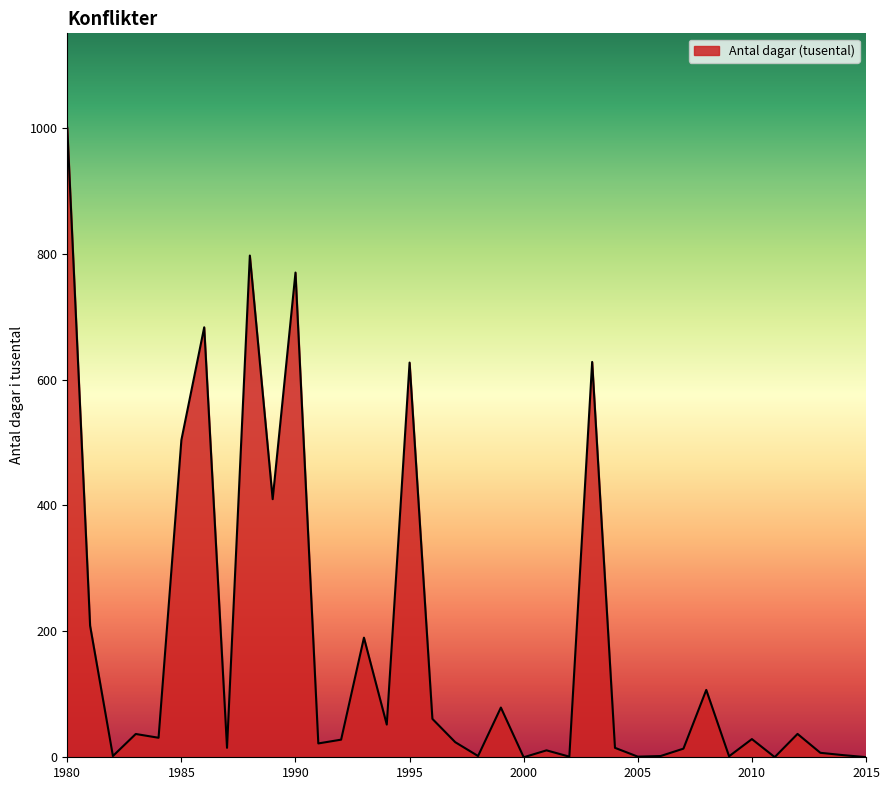

What is the difference between the maximum and minimum values?

1000.0